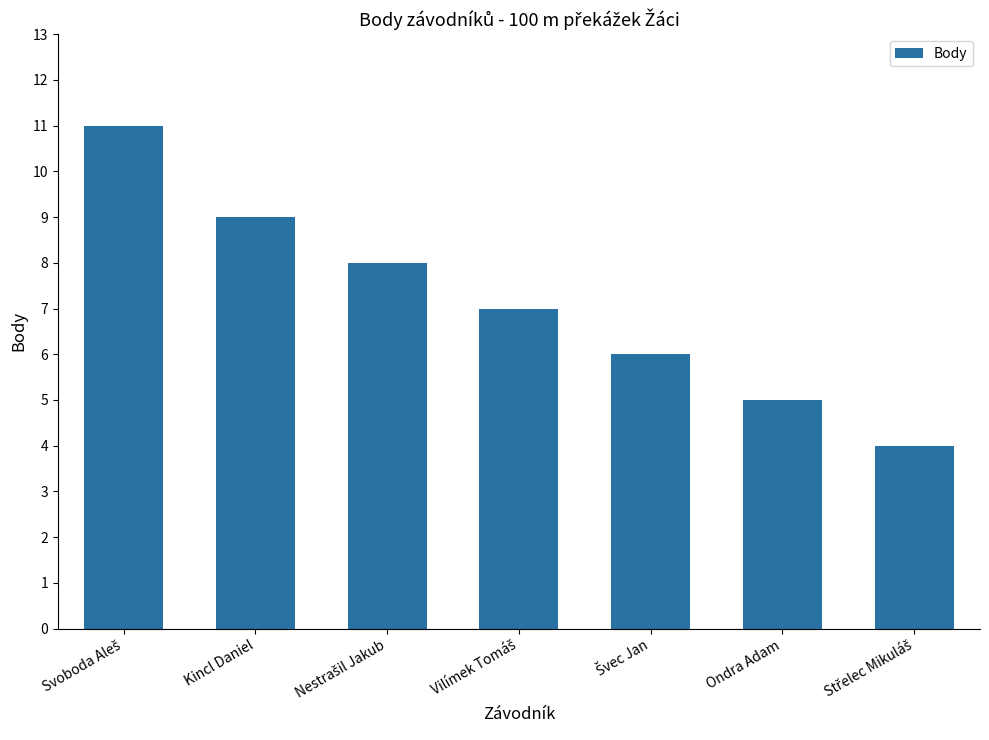

What is the maximum value shown in the chart?

11